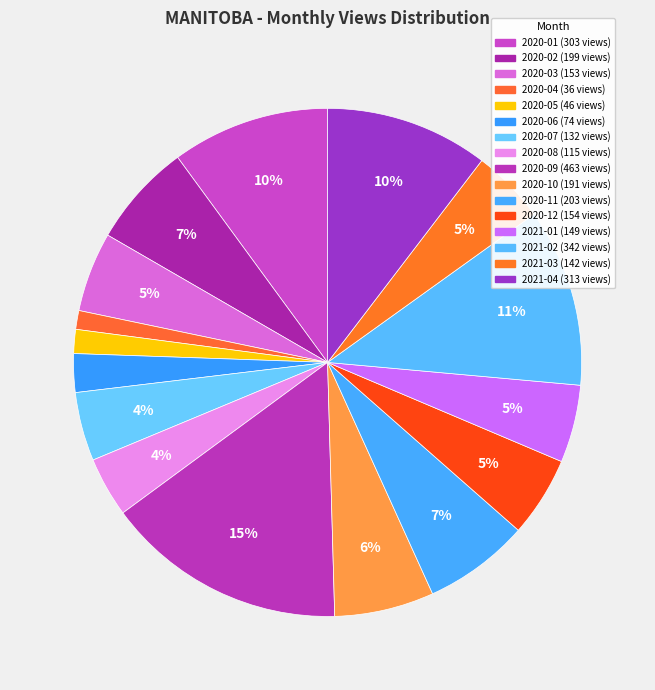

To the nearest percent, what is the average slice percentage?

6%